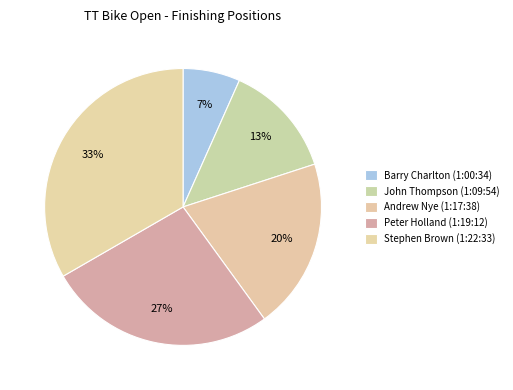

What is the ratio of the value at Peter Holland (1:19:12) to the value at John Thompson (1:09:54)?

2.0